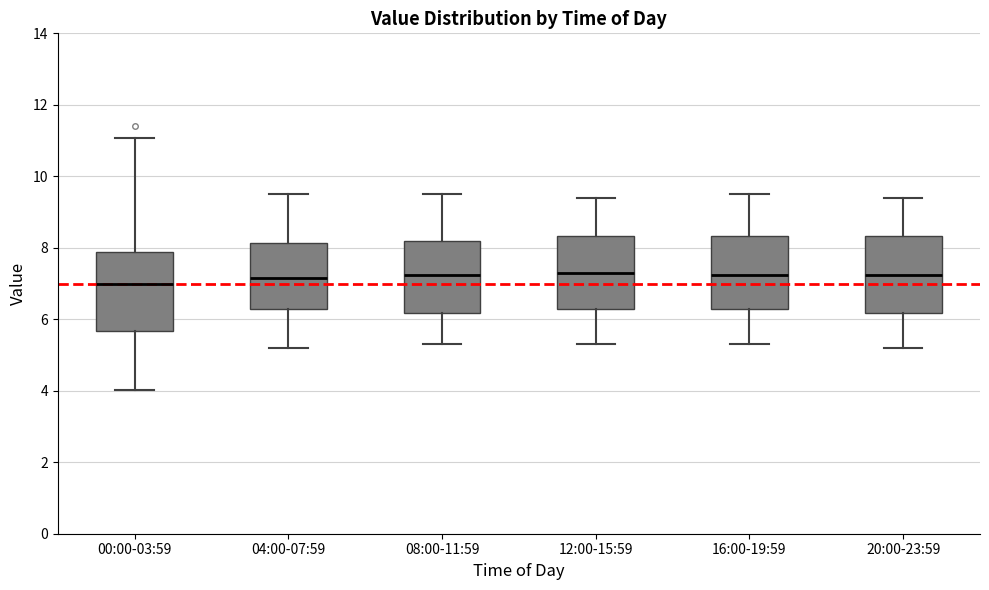

Reading left to right, transcribe this box plot: for each box, give where its median line is, the range the box spans, and where its two whiskers end, as read against the y-axis. The values are not printed on the chart, so give them approximately, as read against the axis.

00:00-03:59: median 7.0, box 5.6 to 7.8, whiskers 4.0 to 11.0
04:00-07:59: median 7.2, box 6.2 to 8.2, whiskers 5.2 to 9.6
08:00-11:59: median 7.2, box 6.2 to 8.2, whiskers 5.4 to 9.6
12:00-15:59: median 7.4, box 6.2 to 8.4, whiskers 5.4 to 9.4
16:00-19:59: median 7.2, box 6.2 to 8.4, whiskers 5.4 to 9.6
20:00-23:59: median 7.2, box 6.2 to 8.4, whiskers 5.2 to 9.4